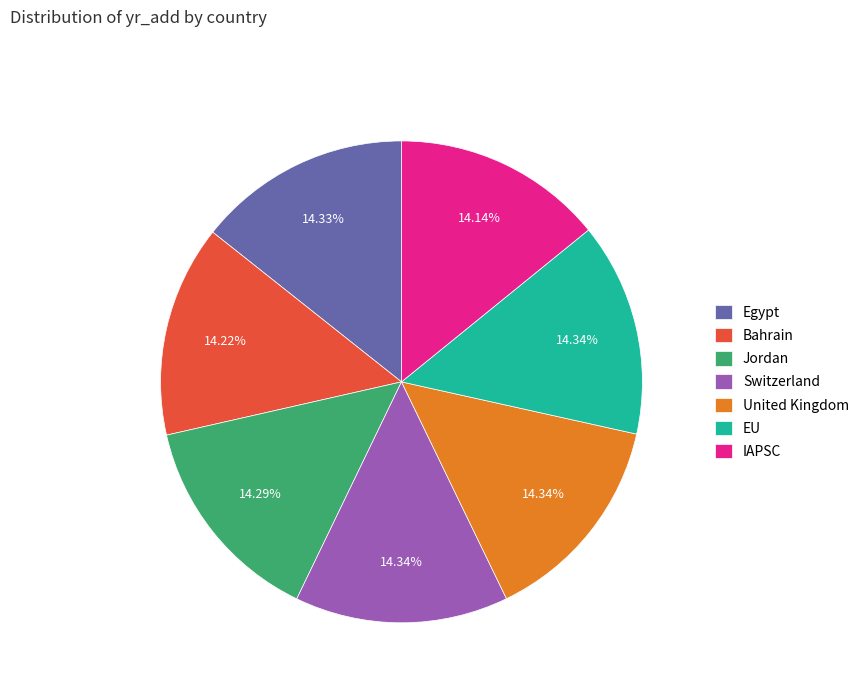

Does any single category account for the majority?

No